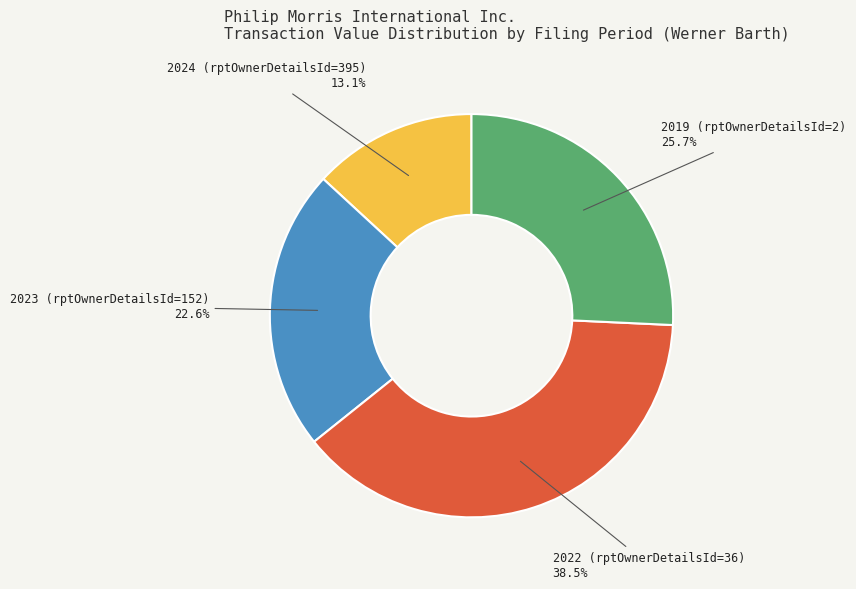

Is there any slice that represents more than half of the pie?

No